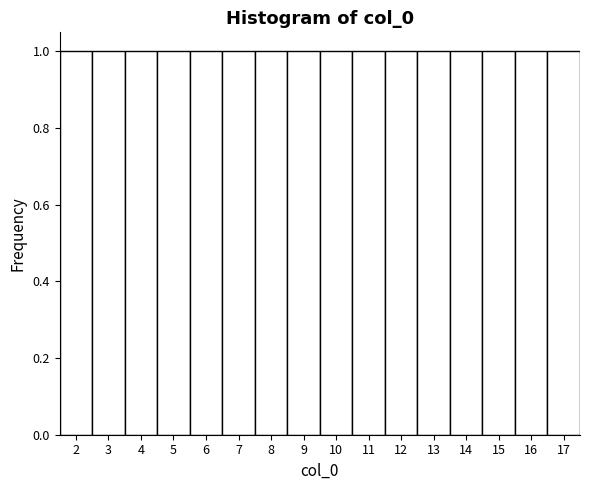

Reading left to right, transcribe this chart: for each bar, give the range it covers on the x-axis and its height. The values are not printed on the chart, so give them approximately, as read against the axis.

1.5 to 2.5: 1
2.5 to 3.5: 1
3.5 to 4.5: 1
4.5 to 5.5: 1
5.5 to 6.5: 1
6.5 to 7.5: 1
7.5 to 8.5: 1
8.5 to 9.5: 1
9.5 to 10.5: 1
10.5 to 11.5: 1
11.5 to 12.5: 1
12.5 to 13.5: 1
13.5 to 14.5: 1
14.5 to 15.5: 1
15.5 to 16.5: 1
16.5 to 17.5: 1